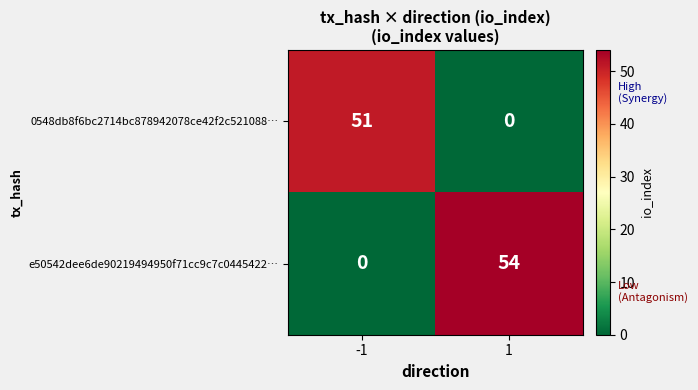

Reading left to right, extract all data points from this chart.

0548db8f6bc2714bc878942078ce42f2c521088…: -1=51	1=0
e50542dee6de90219494950f71cc9c7c0445422…: -1=0	1=54